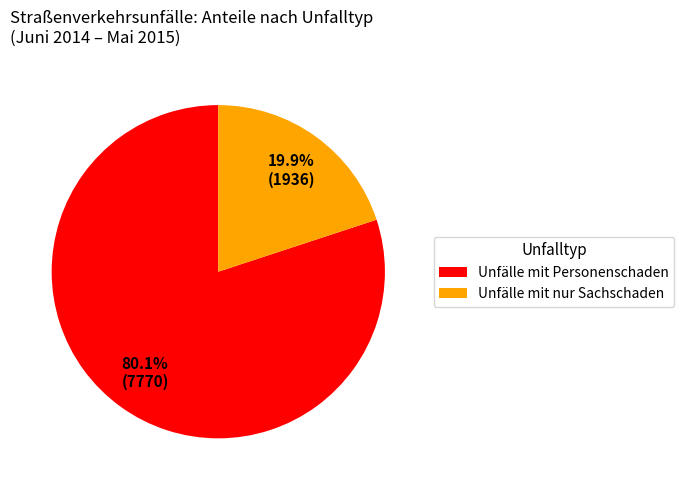

Which has a higher value, Unfälle mit Personenschaden or Unfälle mit nur Sachschaden?

Unfälle mit Personenschaden